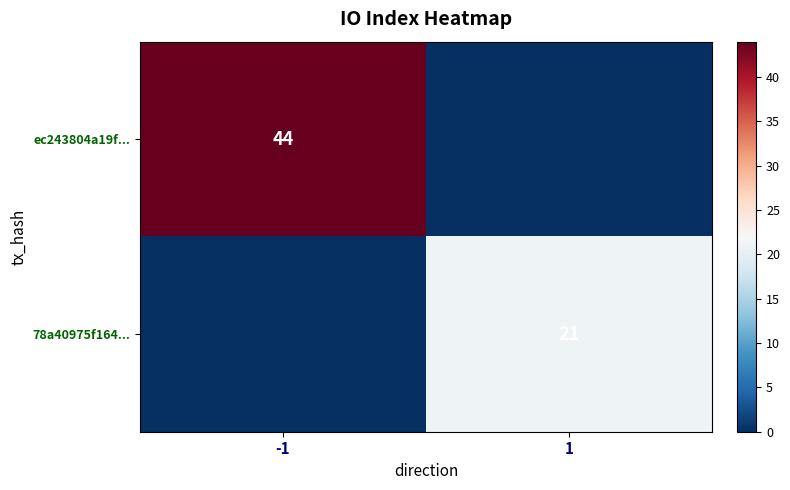

Is the value of ec243804a19f... at -1 greater than the value of 78a40975f164... at 1?

Yes